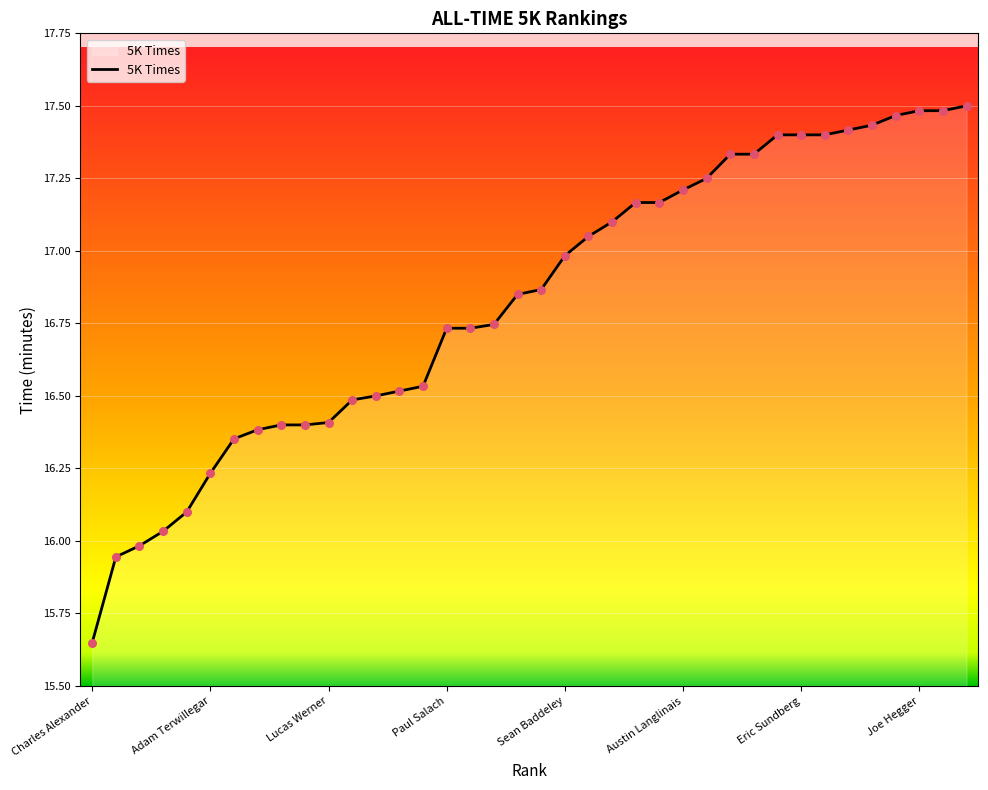

What is the difference between the maximum and minimum values?

1.9